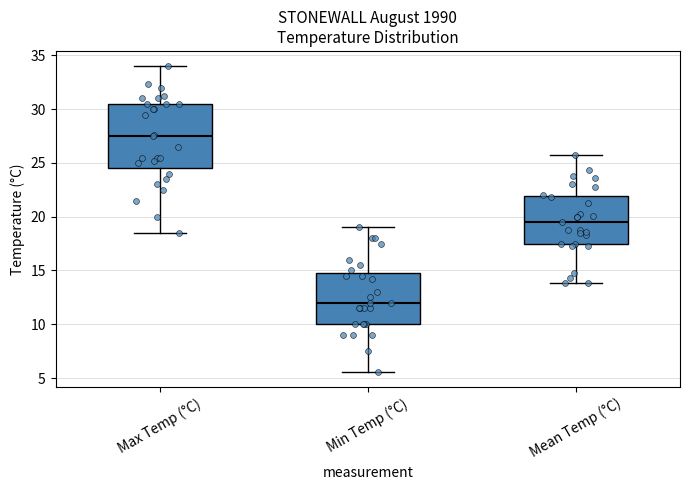

Which box's median line is the highest?

Max Temp (°C)